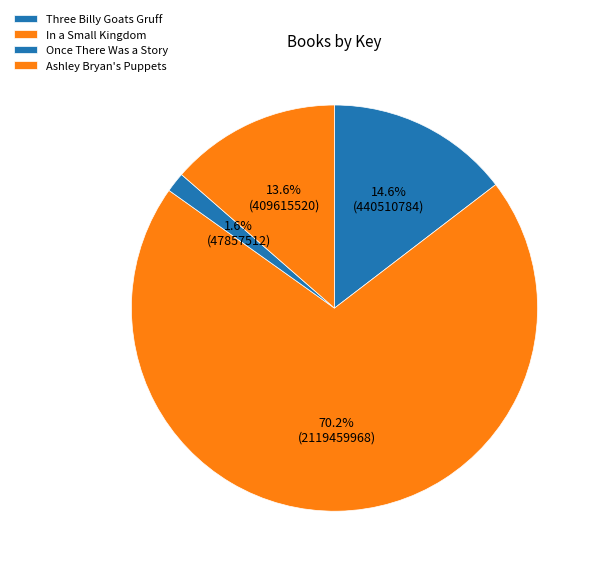

How many slices are in this pie chart?

4